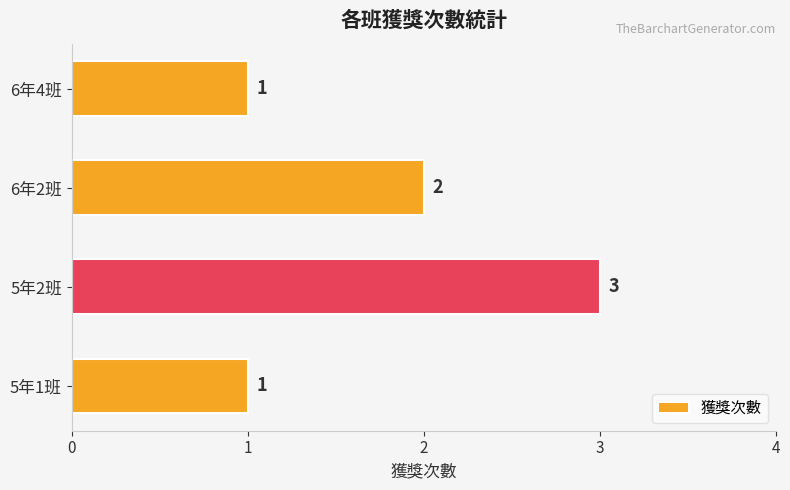

Is it true that the value at 5年1班 is 1?

True